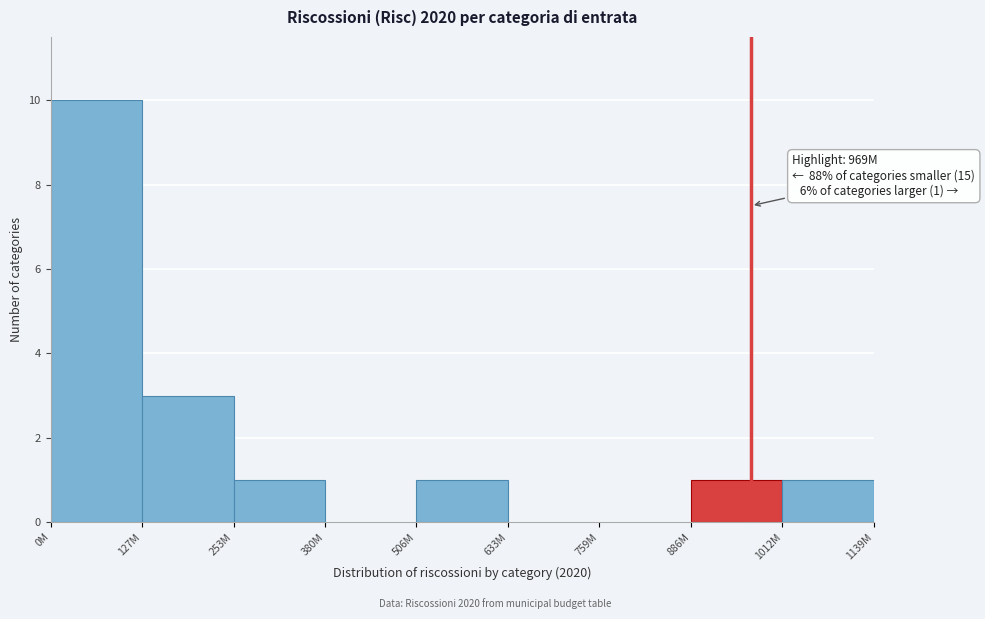

Reading right to left, transcribe all the data shown in this chart.

1012M=1	886M=1	759M=0	633M=0	506M=1	380M=0	253M=1	127M=3	0M=10